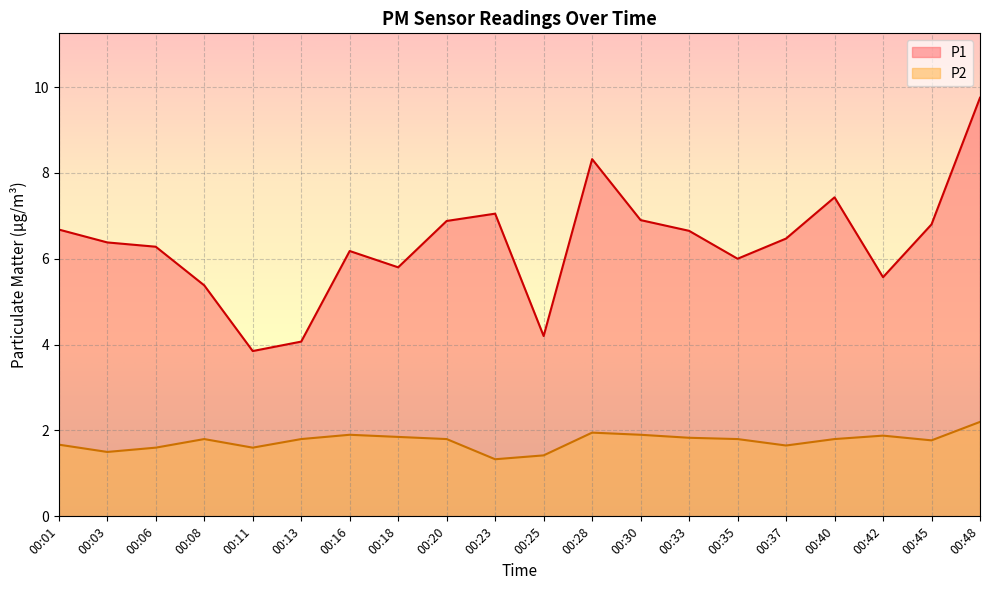

Where is P1 nearest to the value 6?

00:35